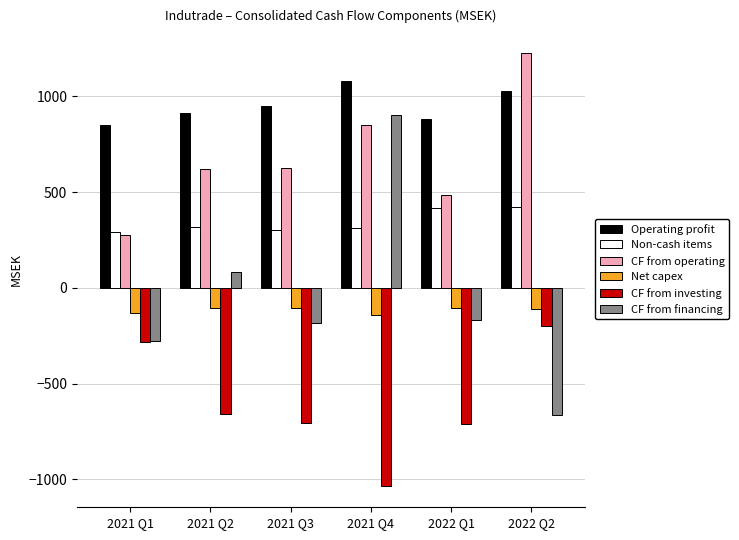

Where is Non-cash items nearest to the value 356?

2021 Q2